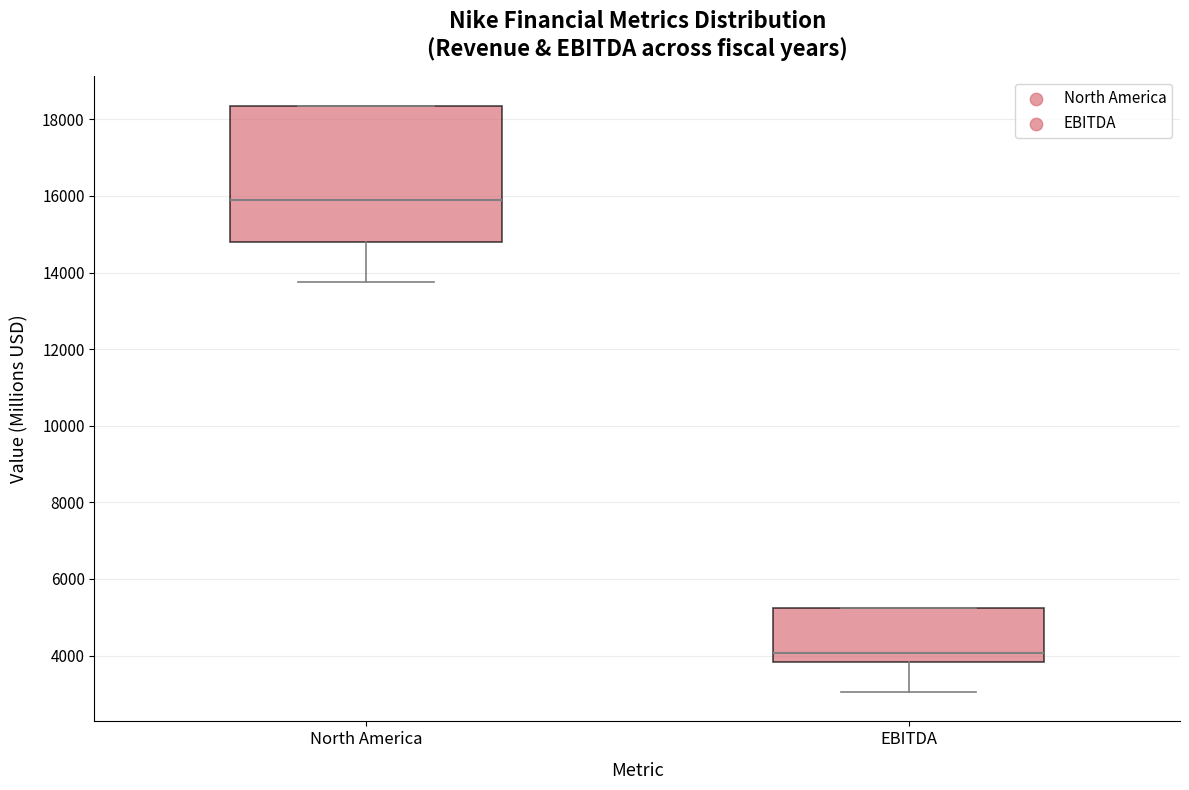

Where is the lower edge of the box for North America on the y-axis? The values are not printed on the chart, so give them approximately, as read against the axis.

14800